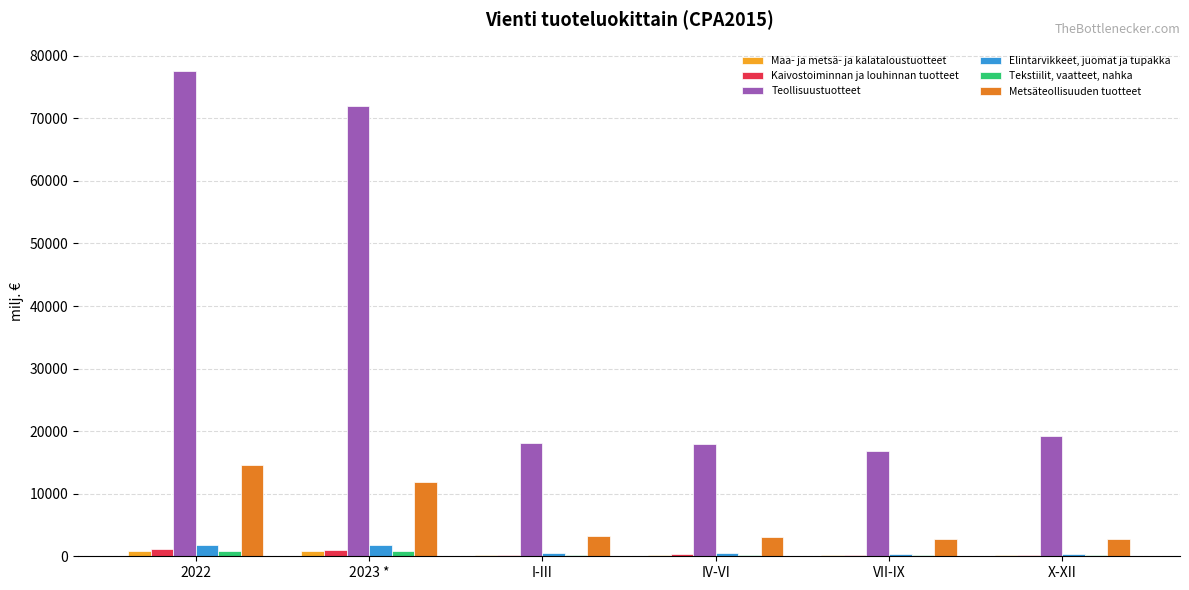

How many groups of bars are there?

6